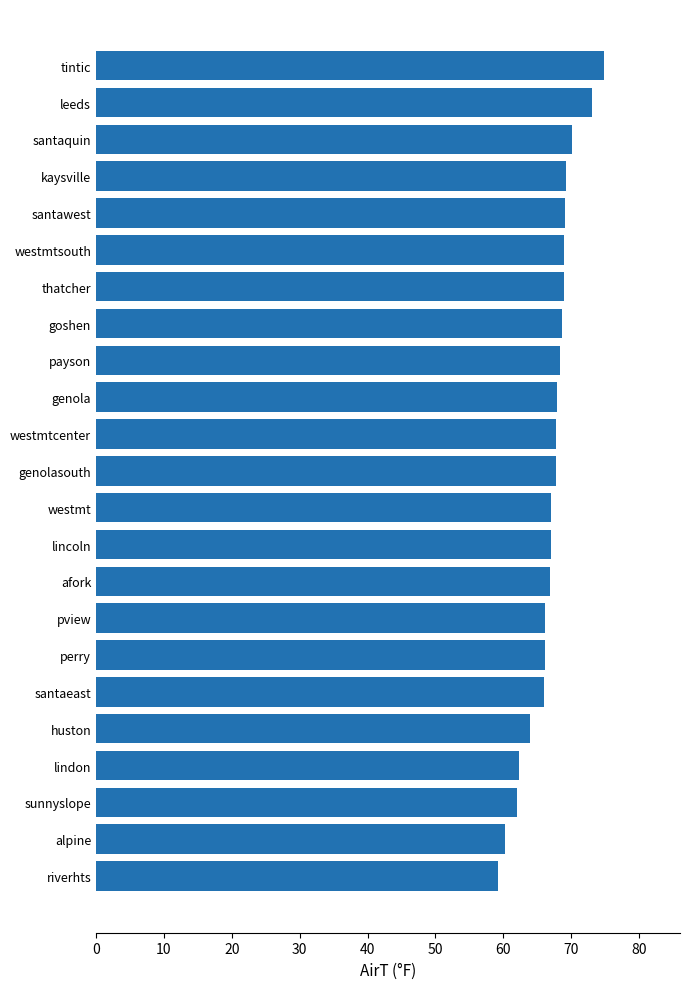

What is the sum of all values?

1541.1